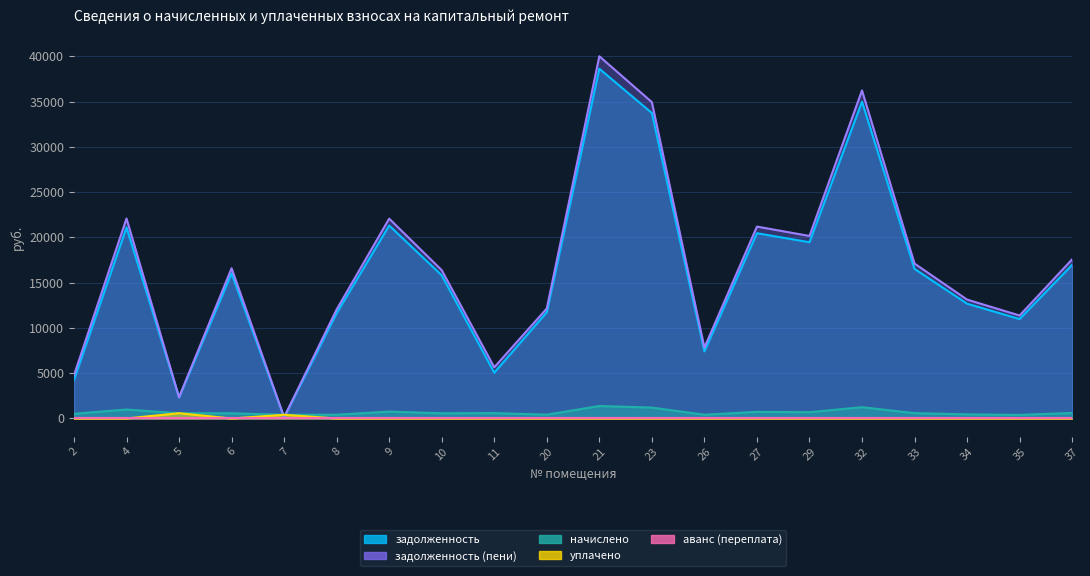

At which category does задолженность reach its first local peak?

4